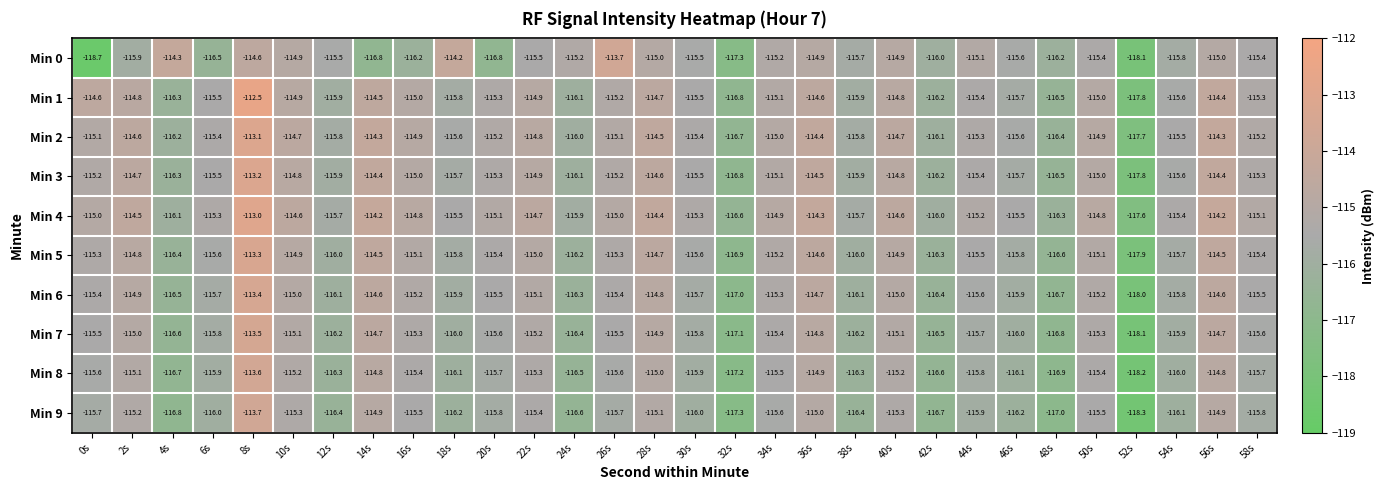

How many data points in Min 3 are less than -115?

19